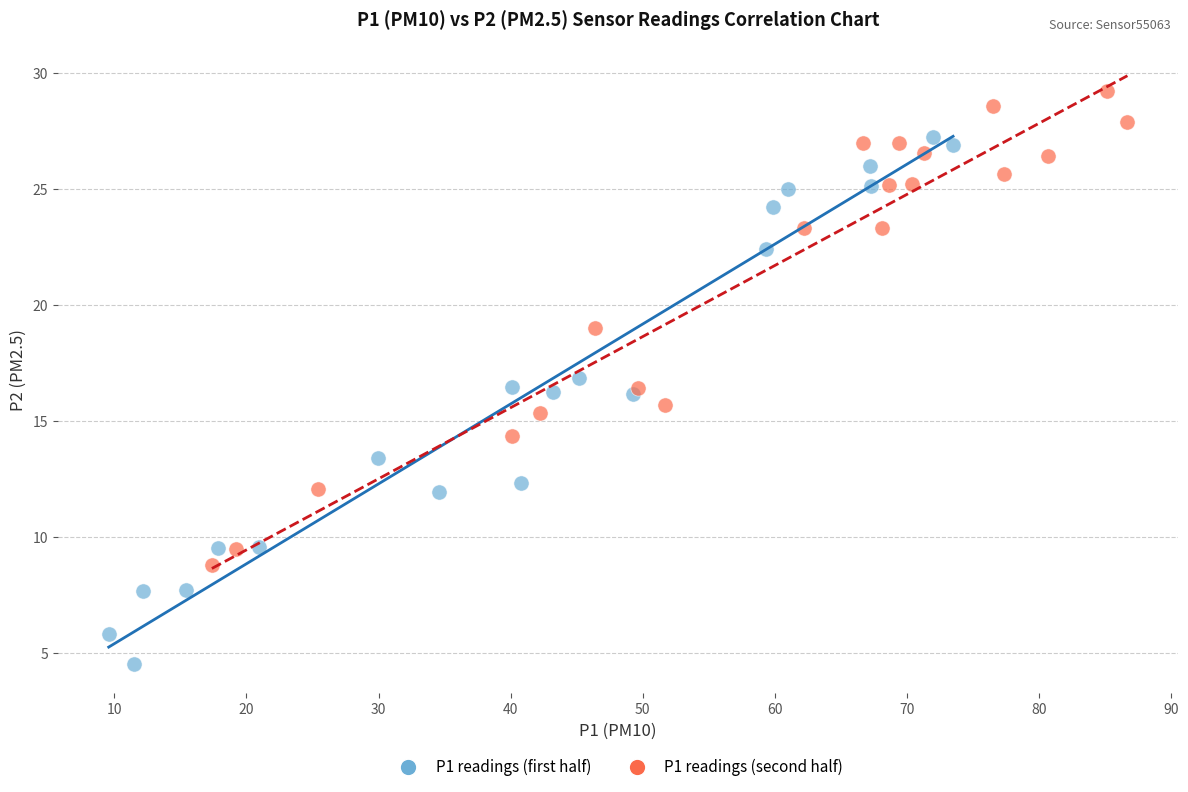

Which series has the widest spread of Y values?

P1 readings (first half)